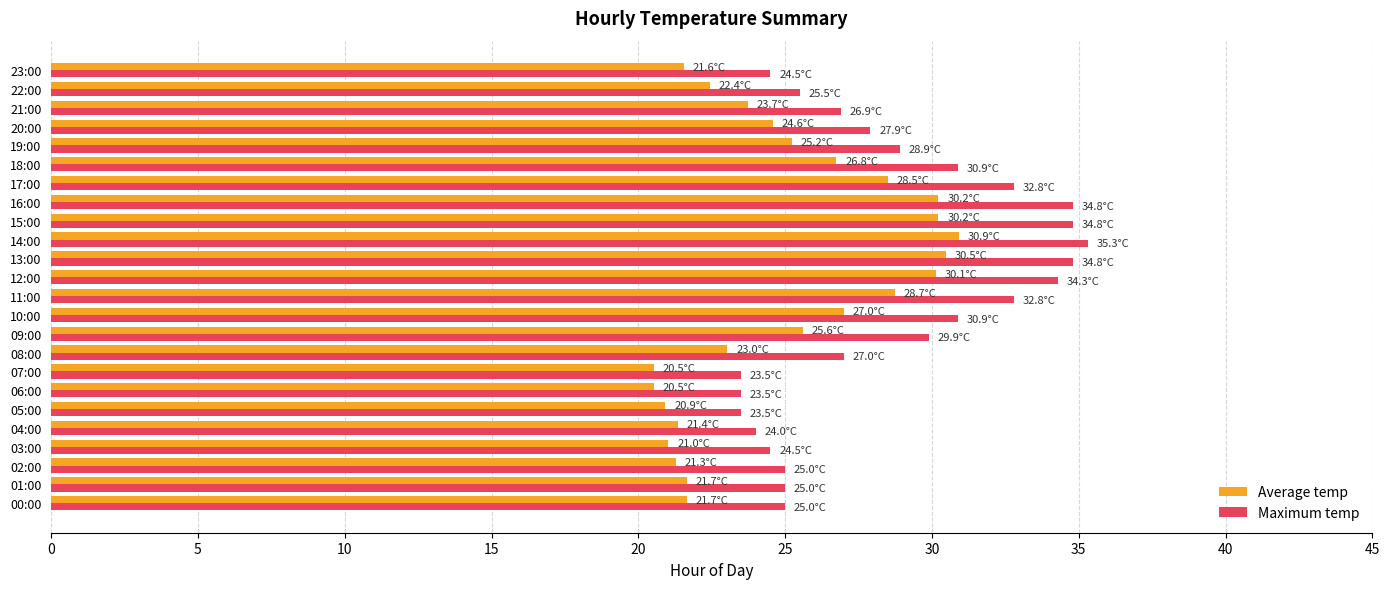

What is the difference between the Maximum temp values at 05:00 and 08:00?

3.5